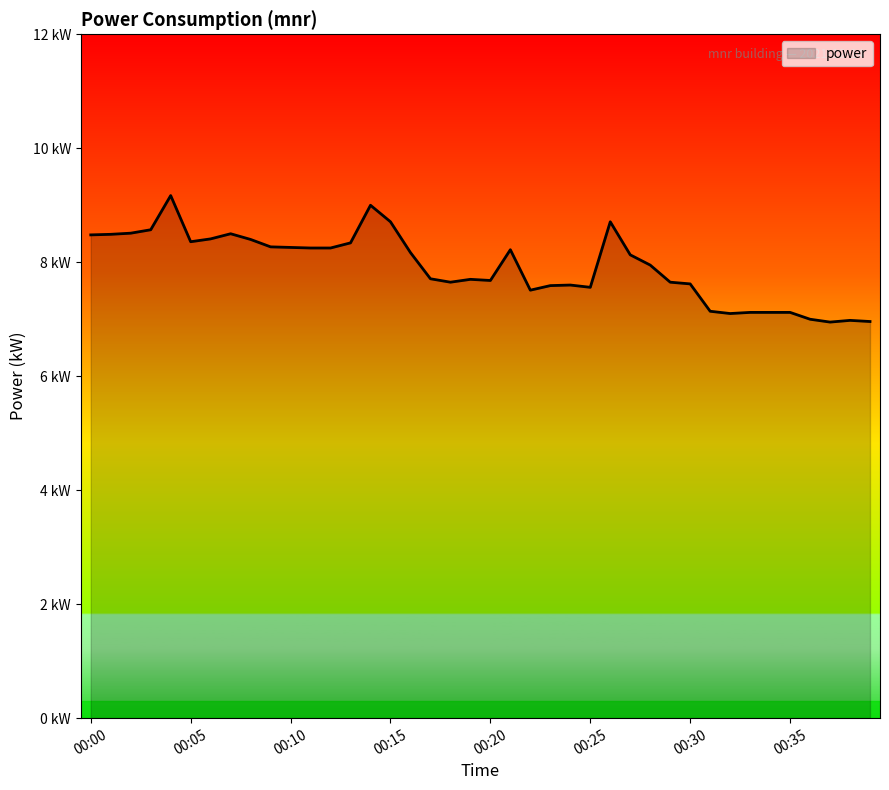

Does the chart display data point markers on the line(s)?

No